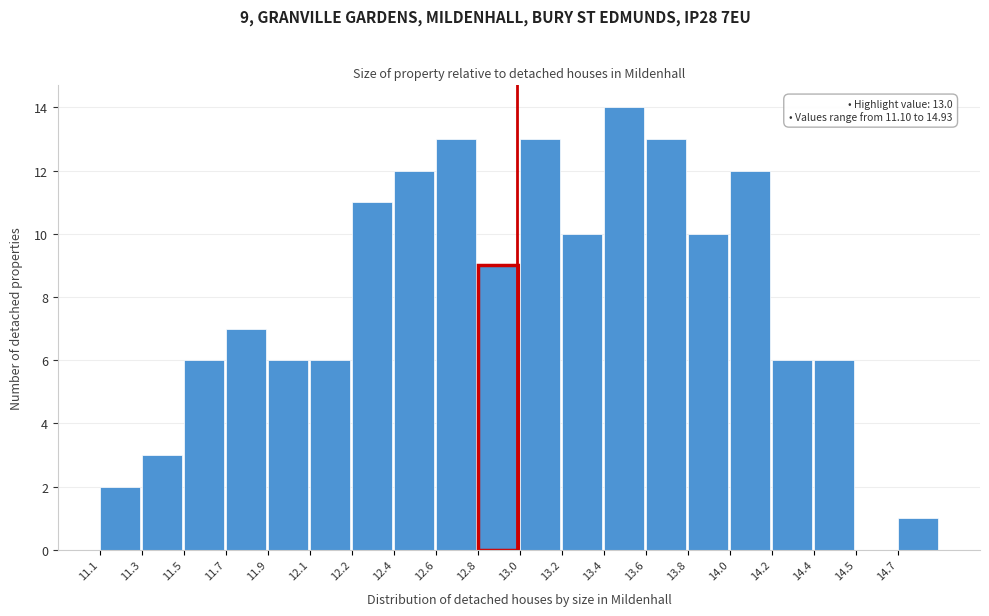

Reading left to right, extract all data points from this chart.

11.1=2	11.3=3	11.5=6	11.7=7	11.9=6	12.1=6	12.2=11	12.4=12	12.6=13	12.8=9	13.0=13	13.2=10	13.4=14	13.6=13	13.8=10	14.0=12	14.2=6	14.4=6	14.5=0	14.7=1